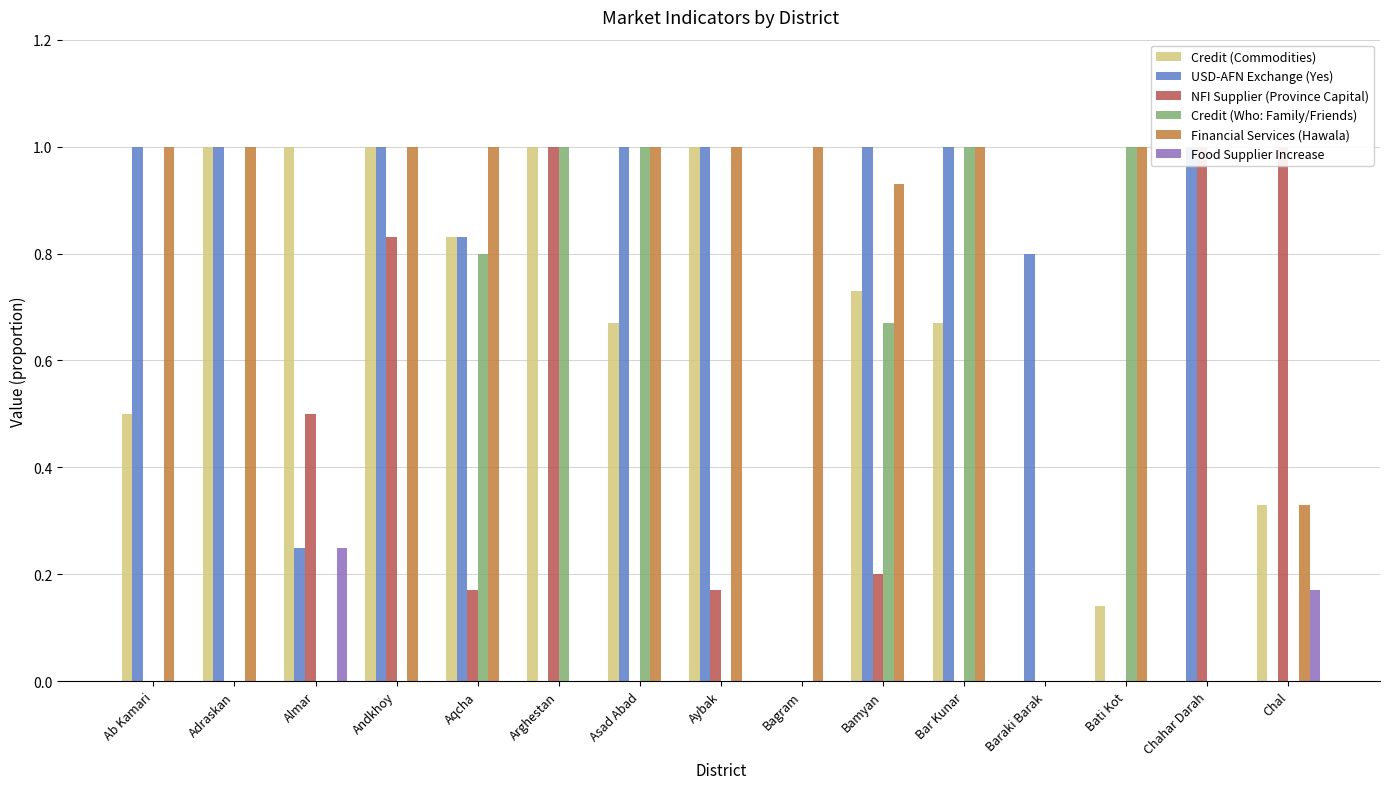

Which has a higher value, Chal or Aybak?

Aybak